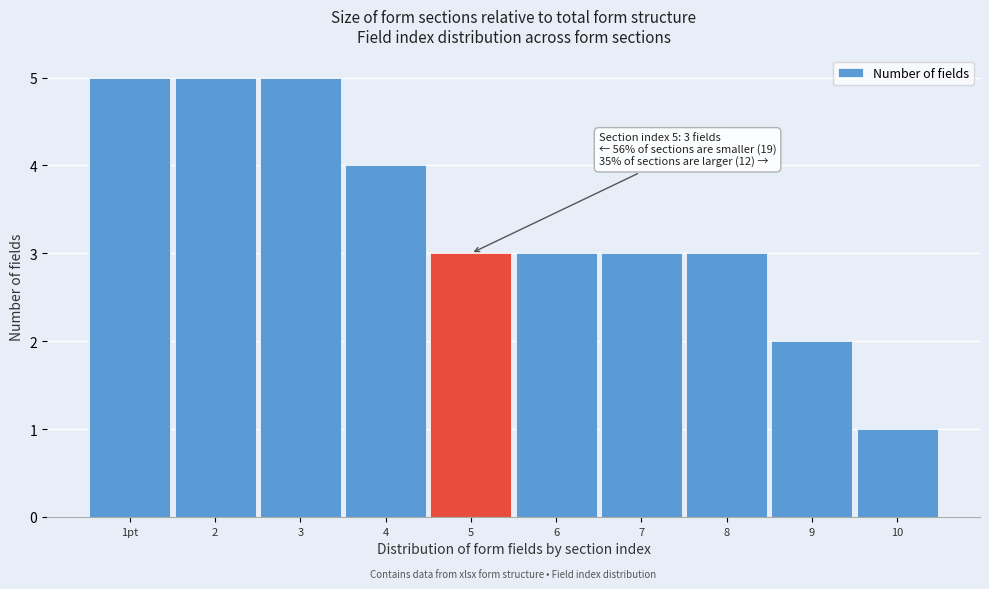

Reading left to right, transcribe all the data shown in this chart.

5	5	5	4	3	3	3	3	2	1